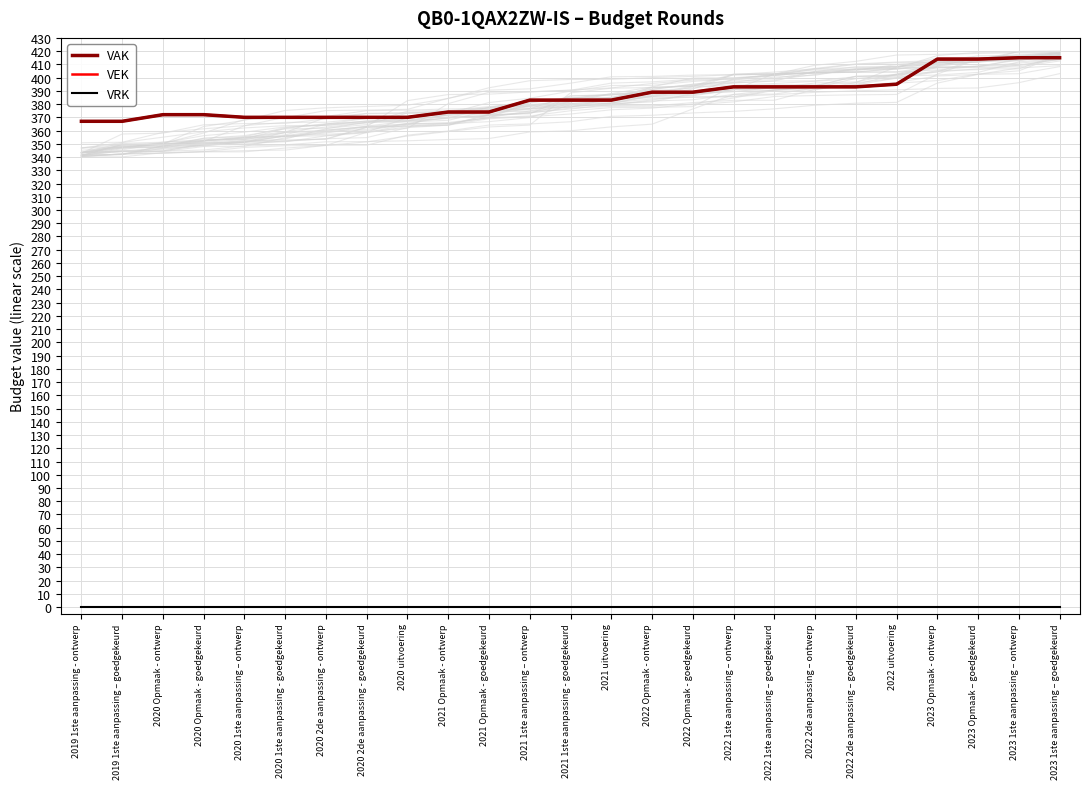

What position from the left is 2022 2de aanpassing – ontwerp?

19